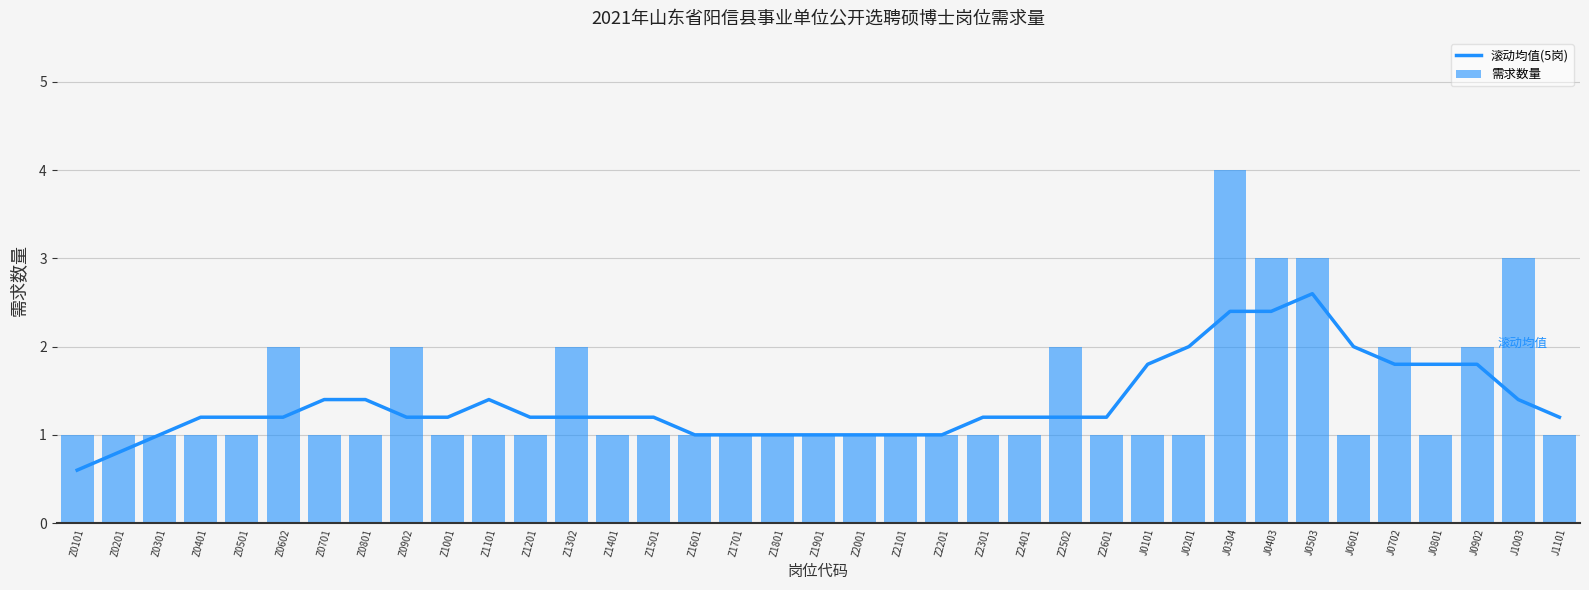

Between Z0401 and J0201, which series saw the biggest shift?

滚动均值(5岗)